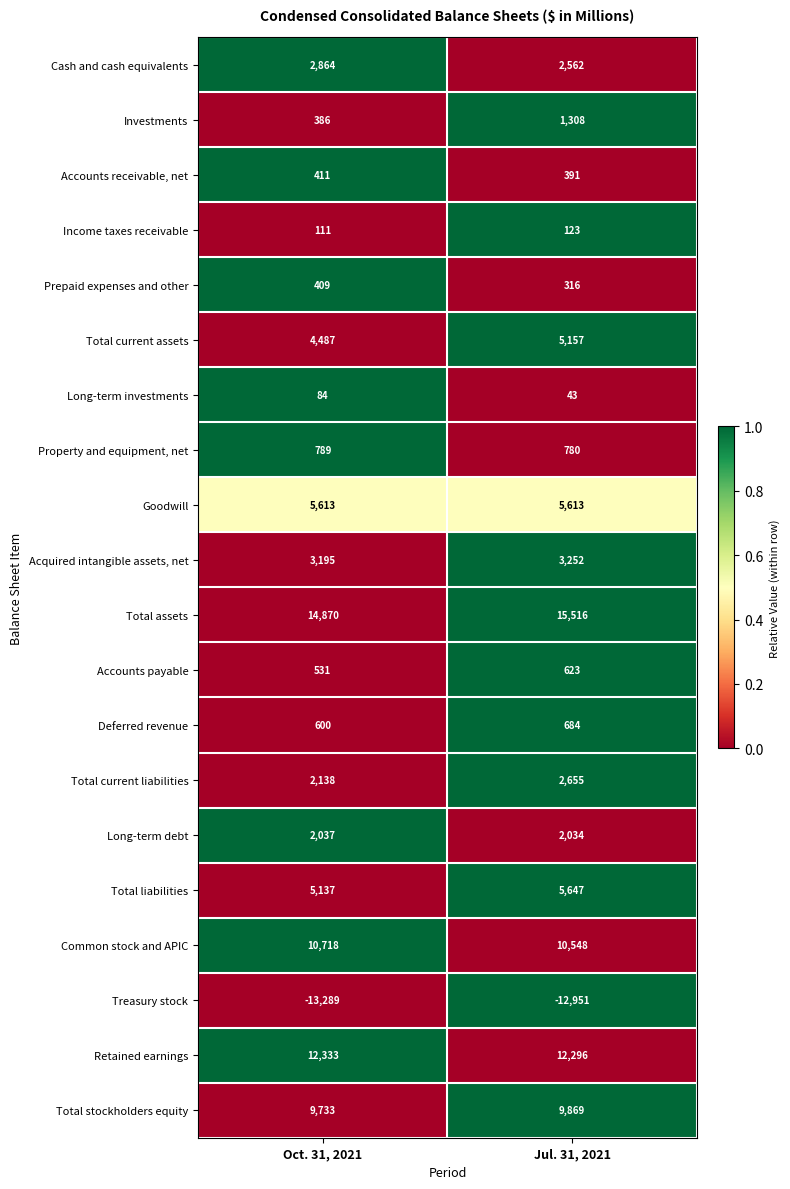

What is the difference between the highest and lowest values at Jul. 31, 2021?

28467